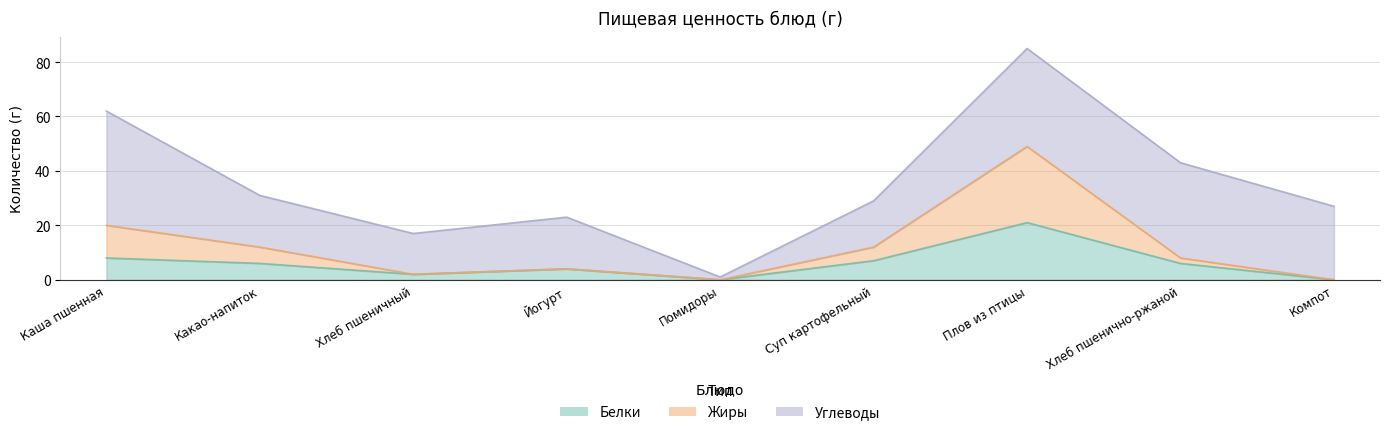

Is the value of Жиры at Каша пшенная greater than the value of Белки at Какао-напиток?

Yes